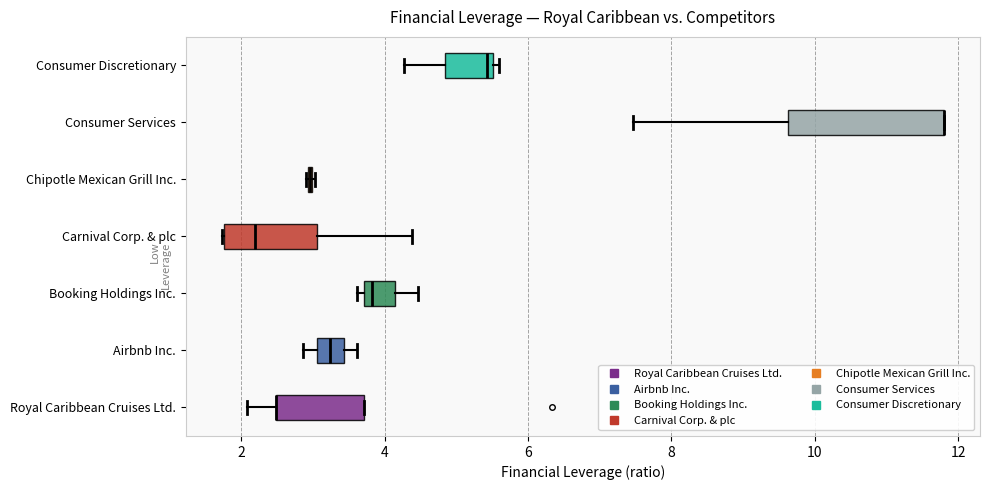

Reading bottom to top, transcribe this box plot: for each box, give where its median line is, the range the box spans, and where its two whiskers end, as read against the x-axis. The values are not printed on the chart, so give them approximately, as read against the axis.

Royal Caribbean Cruises Ltd.: median 2.4 (drawn on the box's left edge), box 2.4 to 3.8, whiskers 2.0 to 3.8
Airbnb Inc.: median 3.2, box 3.0 to 3.4, whiskers 2.8 to 3.6
Booking Holdings Inc.: median 3.8 (just right of the box's left edge), box 3.8 to 4.2, whiskers 3.6 to 4.4
Carnival Corp. & plc: median 2.2, box 1.8 to 3.0, whiskers 1.8 to 4.4
Chipotle Mexican Grill Inc.: box collapsed to a line at 3.0, whiskers 3.0 to 3.0
Consumer Services: median 11.8 (drawn on the box's right edge), box 9.6 to 11.8, whiskers 7.4 to 11.8
Consumer Discretionary: median 5.4, box 4.8 to 5.6, whiskers 4.2 to 5.6 (just right of the box's right edge)